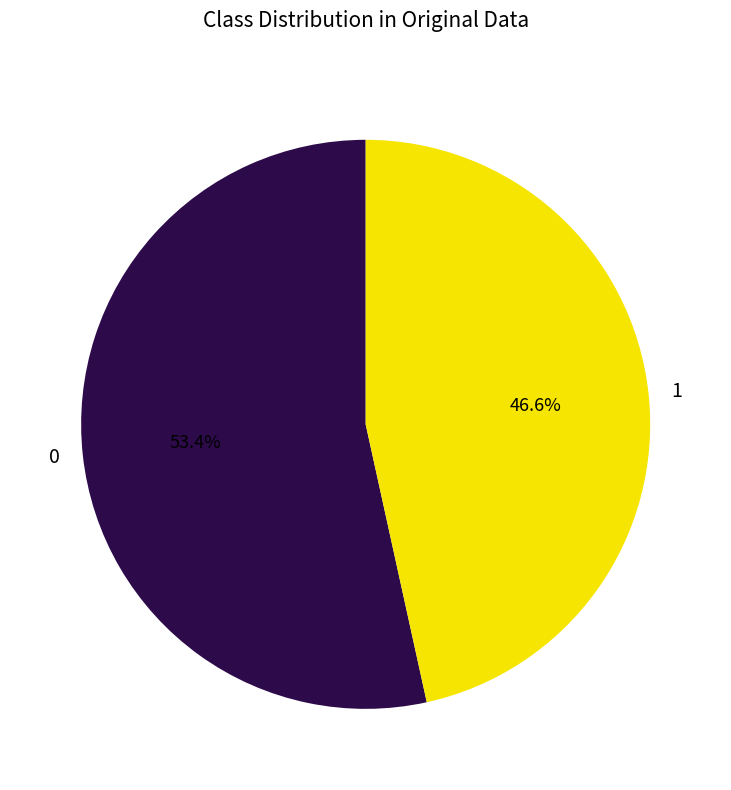

How many segments does this pie chart have?

2